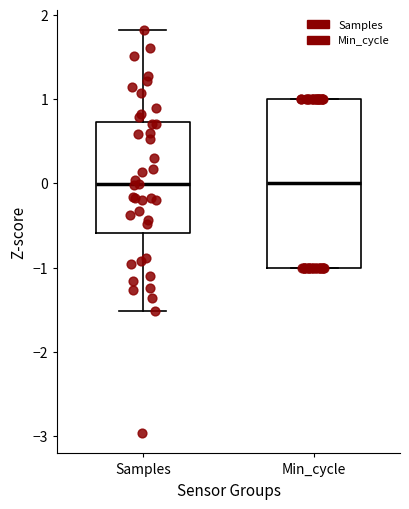

Where is the upper edge of the box for Samples on the y-axis? The values are not printed on the chart, so give them approximately, as read against the axis.

0.7